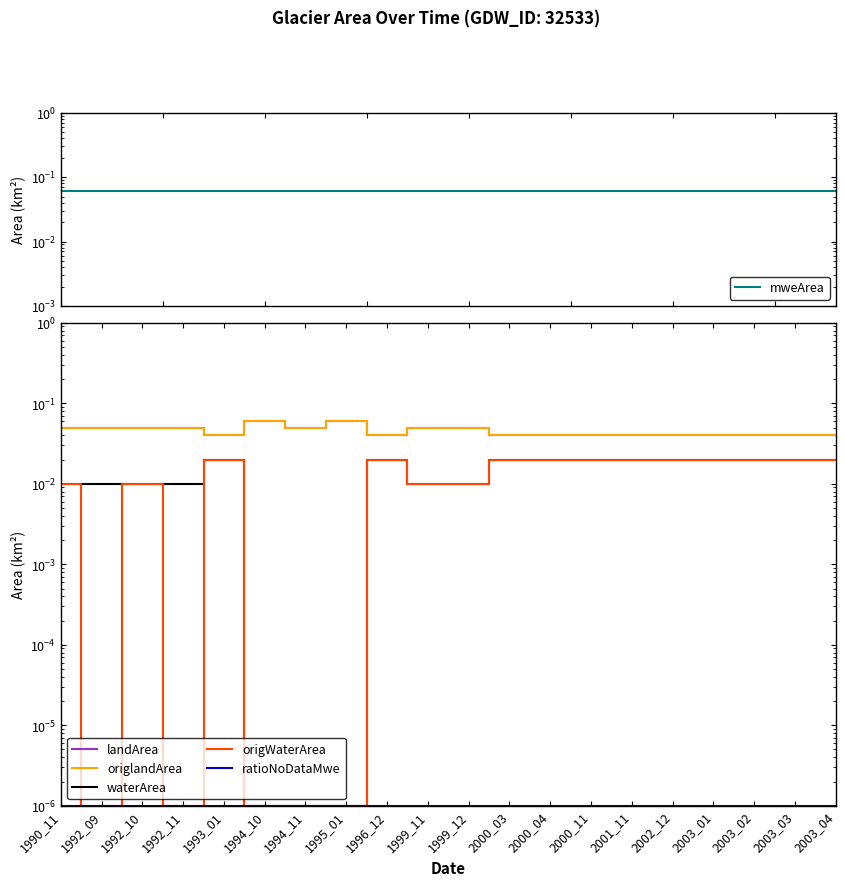

Reading left to right, extract all data points from this chart.

mweArea: 1990_11=0.1	1992_09=0.1	1992_10=0.1	1992_11=0.1	1993_01=0.1	1994_10=0.1	1994_11=0.1	1995_01=0.1	1996_12=0.1	1999_11=0.1	1999_12=0.1	2000_03=0.1	2000_04=0.1	2000_11=0.1	2001_11=0.1	2002_12=0.1	2003_01=0.1	2003_02=0.1	2003_03=0.1	2003_04=0.1
landArea: 1990_11=0.1	1992_09=0.1	1992_10=0.1	1992_11=0.1	1993_01=0.0	1994_10=0.1	1994_11=0.1	1995_01=0.1	1996_12=0.0	1999_11=0.1	1999_12=0.1	2000_03=0.0	2000_04=0.0	2000_11=0.0	2001_11=0.0	2002_12=0.0	2003_01=0.0	2003_02=0.0	2003_03=0.0	2003_04=0.0
origlandArea: 1990_11=0.1	1992_09=0.1	1992_10=0.1	1992_11=0.1	1993_01=0.0	1994_10=0.1	1994_11=0.1	1995_01=0.1	1996_12=0.0	1999_11=0.1	1999_12=0.1	2000_03=0.0	2000_04=0.0	2000_11=0.0	2001_11=0.0	2002_12=0.0	2003_01=0.0	2003_02=0.0	2003_03=0.0	2003_04=0.0
waterArea: 1990_11=0.0	1992_09=0.0	1992_10=0.0	1992_11=0.0	1993_01=0.0	1994_10=0.0	1994_11=0.0	1995_01=0.0	1996_12=0.0	1999_11=0.0	1999_12=0.0	2000_03=0.0	2000_04=0.0	2000_11=0.0	2001_11=0.0	2002_12=0.0	2003_01=0.0	2003_02=0.0	2003_03=0.0	2003_04=0.0
origWaterArea: 1990_11=0.0	1992_09=0.0	1992_10=0.0	1992_11=0.0	1993_01=0.0	1994_10=0.0	1994_11=0.0	1995_01=0.0	1996_12=0.0	1999_11=0.0	1999_12=0.0	2000_03=0.0	2000_04=0.0	2000_11=0.0	2001_11=0.0	2002_12=0.0	2003_01=0.0	2003_02=0.0	2003_03=0.0	2003_04=0.0
ratioNoDataMwe: 1990_11=0.0	1992_09=0.0	1992_10=0.0	1992_11=0.0	1993_01=0.0	1994_10=0.0	1994_11=0.0	1995_01=0.0	1996_12=0.0	1999_11=0.0	1999_12=0.0	2000_03=0.0	2000_04=0.0	2000_11=0.0	2001_11=0.0	2002_12=0.0	2003_01=0.0	2003_02=0.0	2003_03=0.0	2003_04=0.0